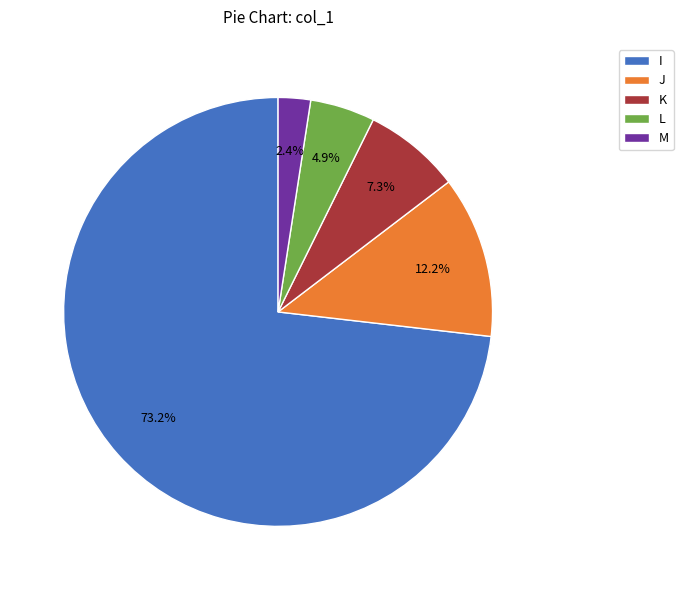

Approximately how many times larger is the value at I compared to K?

10.0